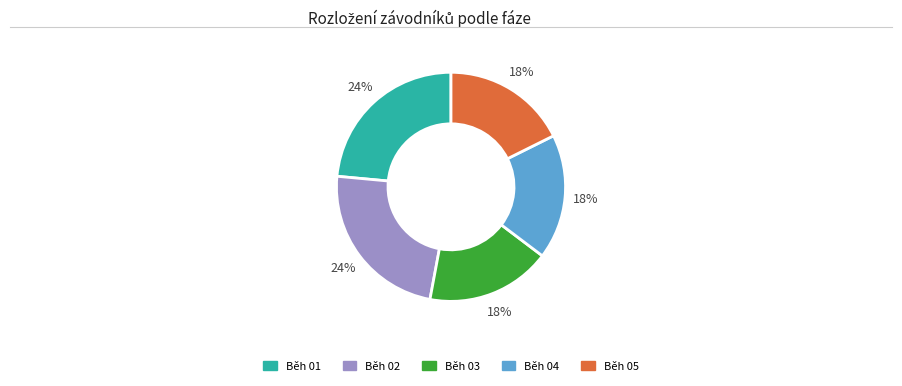

Is it true that Běh 01 is 9% of the pie?

False